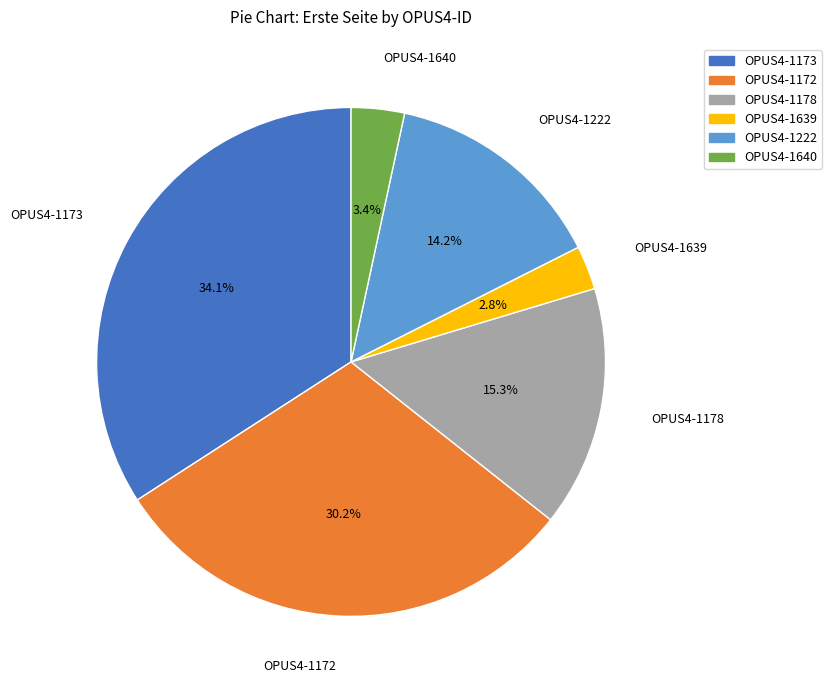

True or false: OPUS4-1173 accounts for 21% of the total.

False